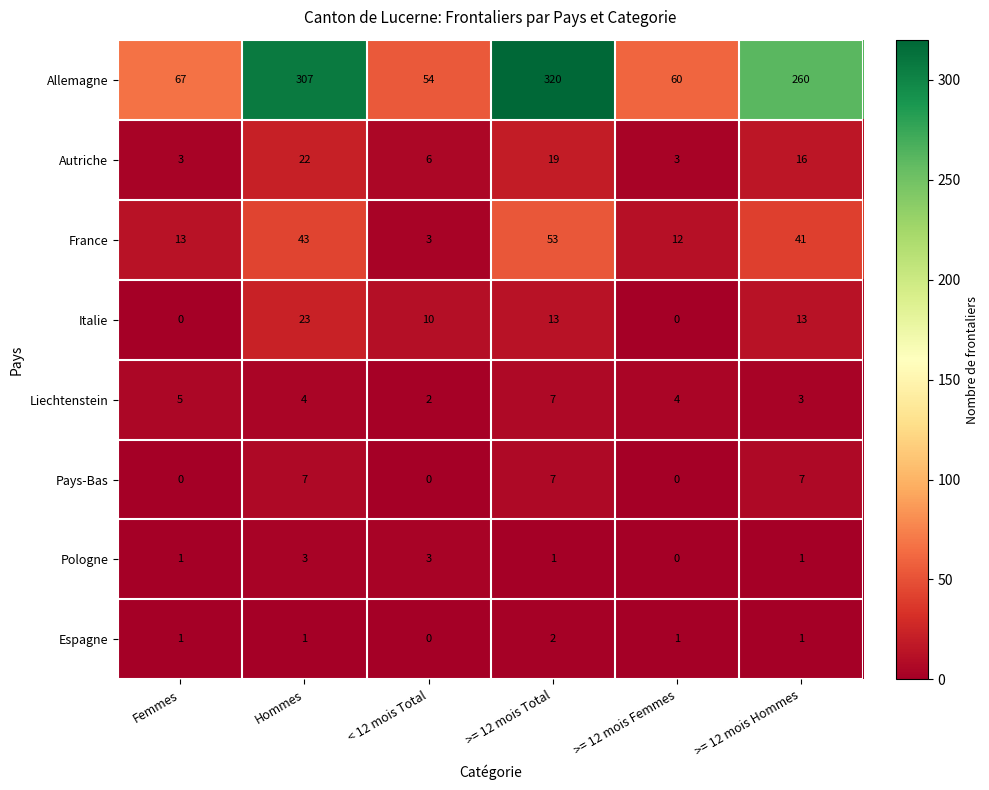

How many series are shown in this chart?

8